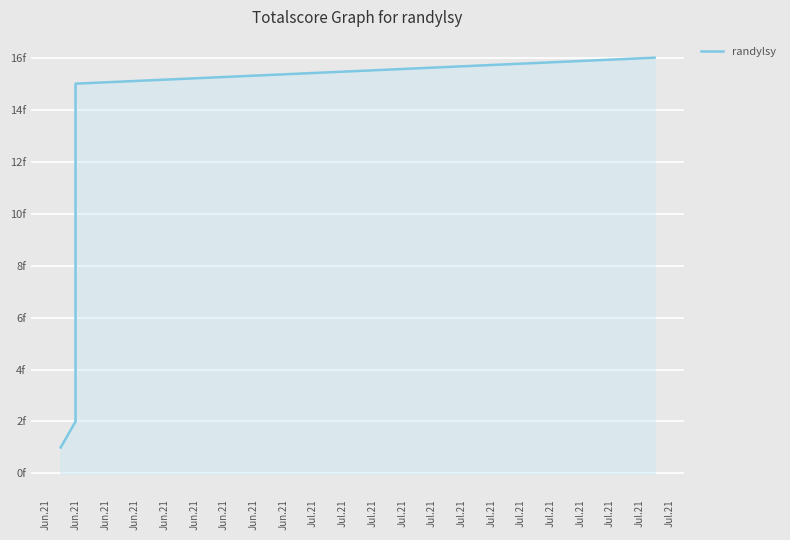

What is the average value?

8